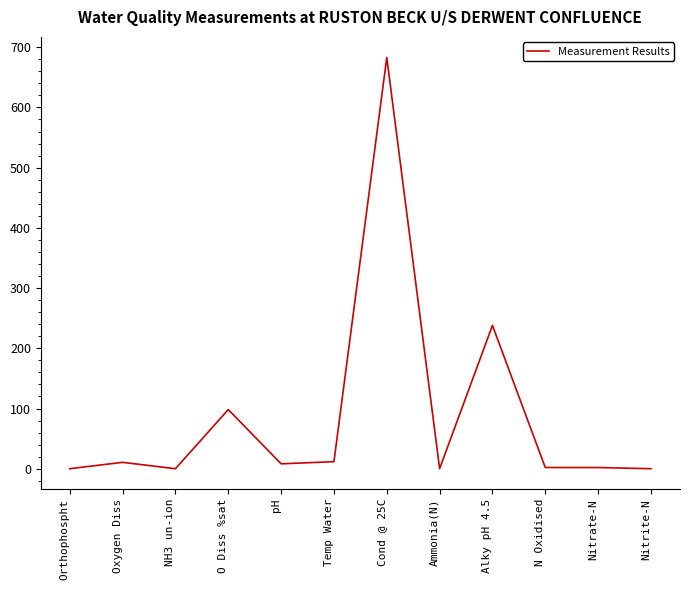

What is the difference between the maximum and second lowest values?

683.0